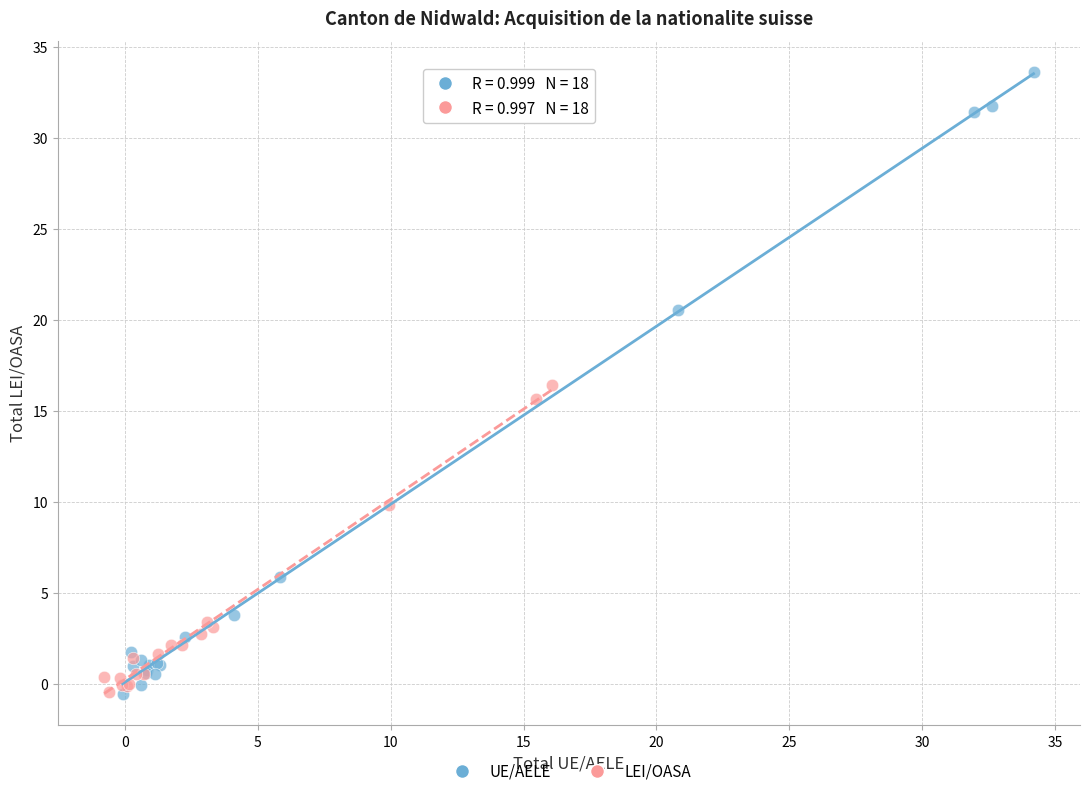

Which series contains the highest Y value?

UE/AELE